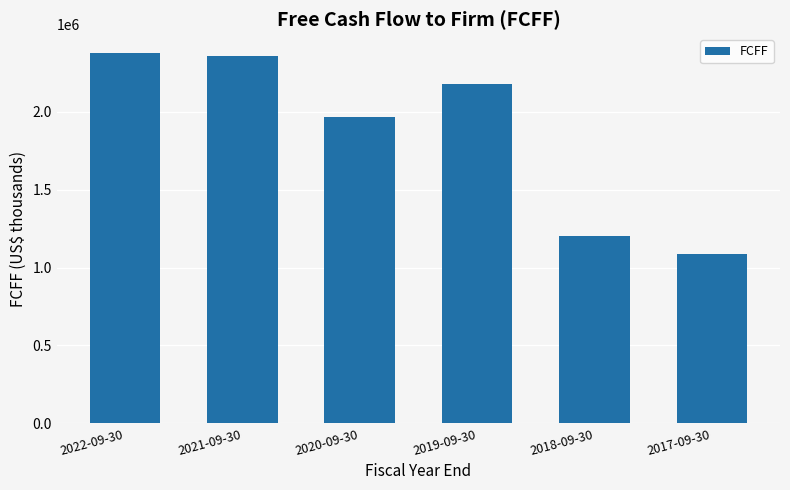

Reading left to right, transcribe all the data shown in this chart.

2380779	2361584	1970476	2182910	1205463	1087485